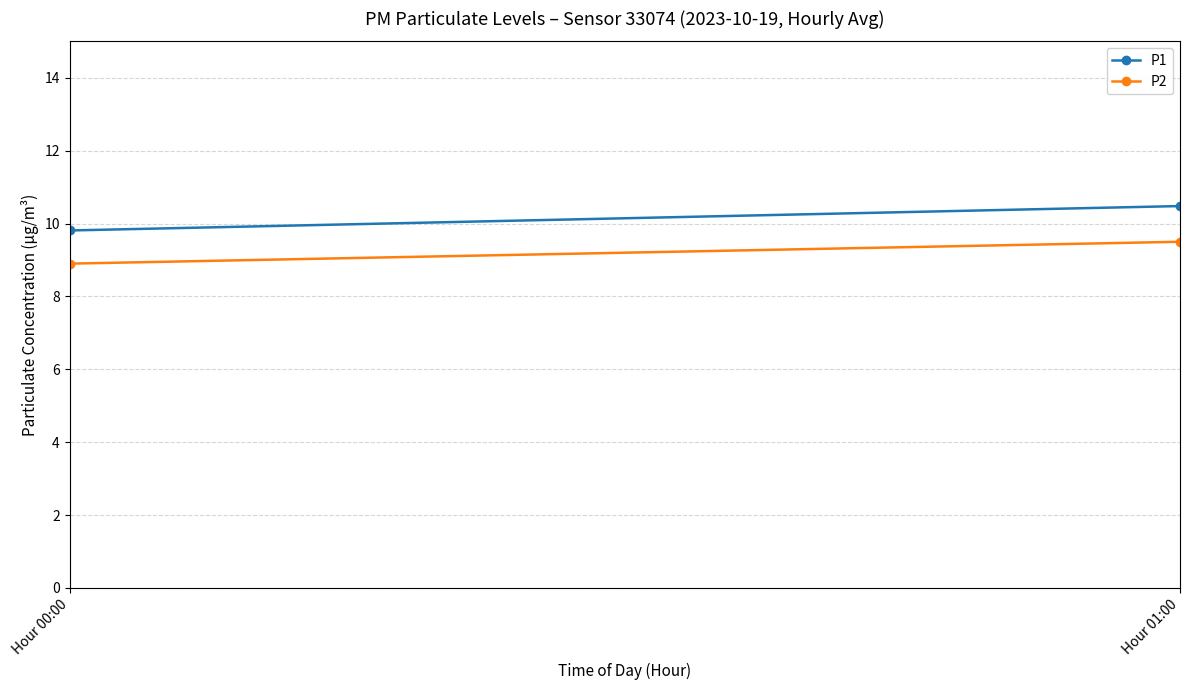

True or false: P2 has a value of 8.9 at Hour 00:00.

True